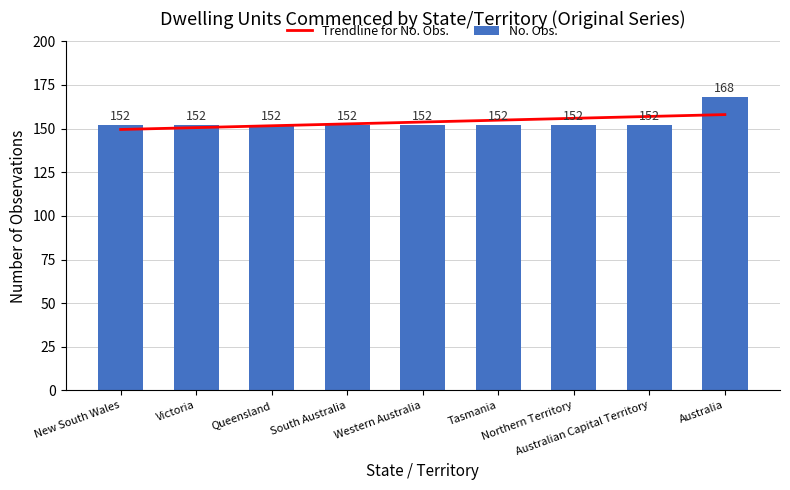

What is the difference between the maximum and minimum values?

16